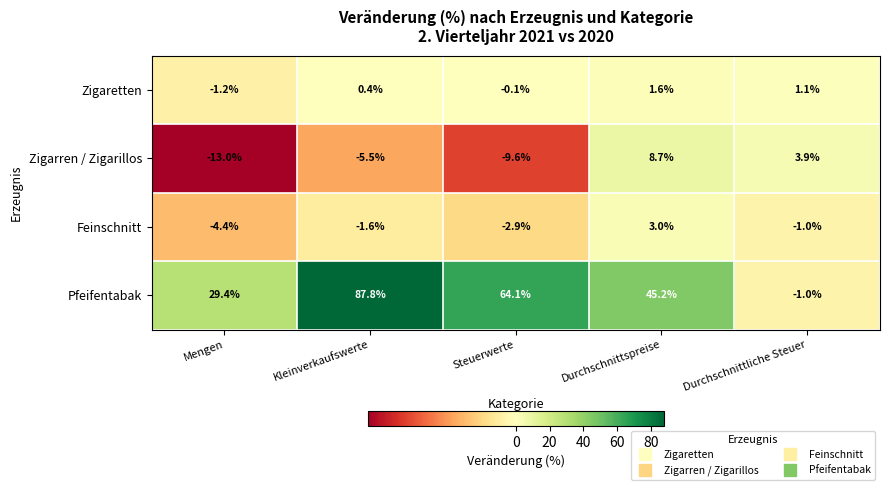

The value of Pfeifentabak at Durchschnittspreise is 66.1. True or false?

False